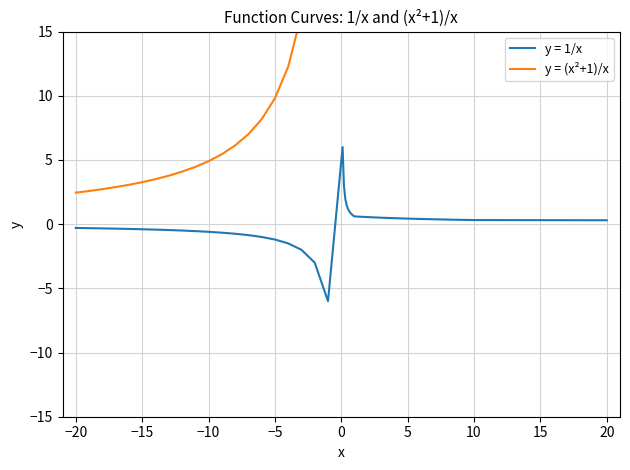

The y = 1/x series shows -0.6 at −10. True or false?

True